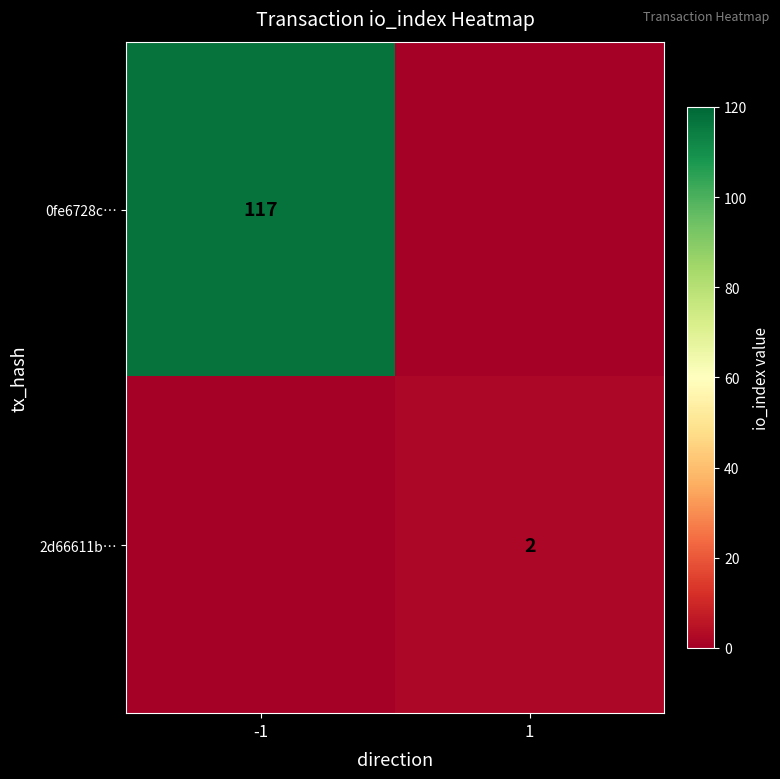

True or false: 2d66611b… has a value of 3 at 1.

False